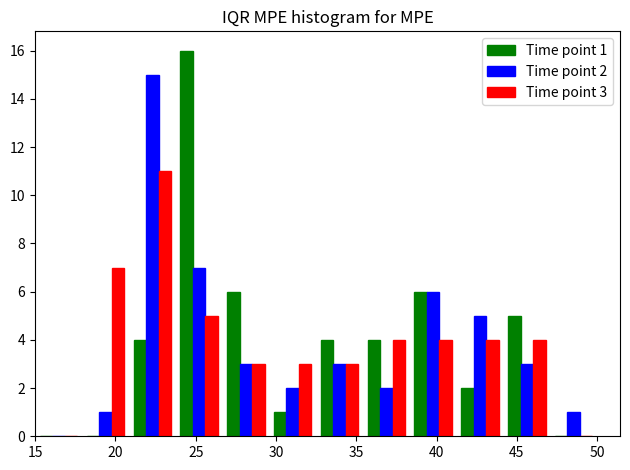

In the Time point 2 series, which range on the x-axis has the tallest bar?

21.0 to 24.0